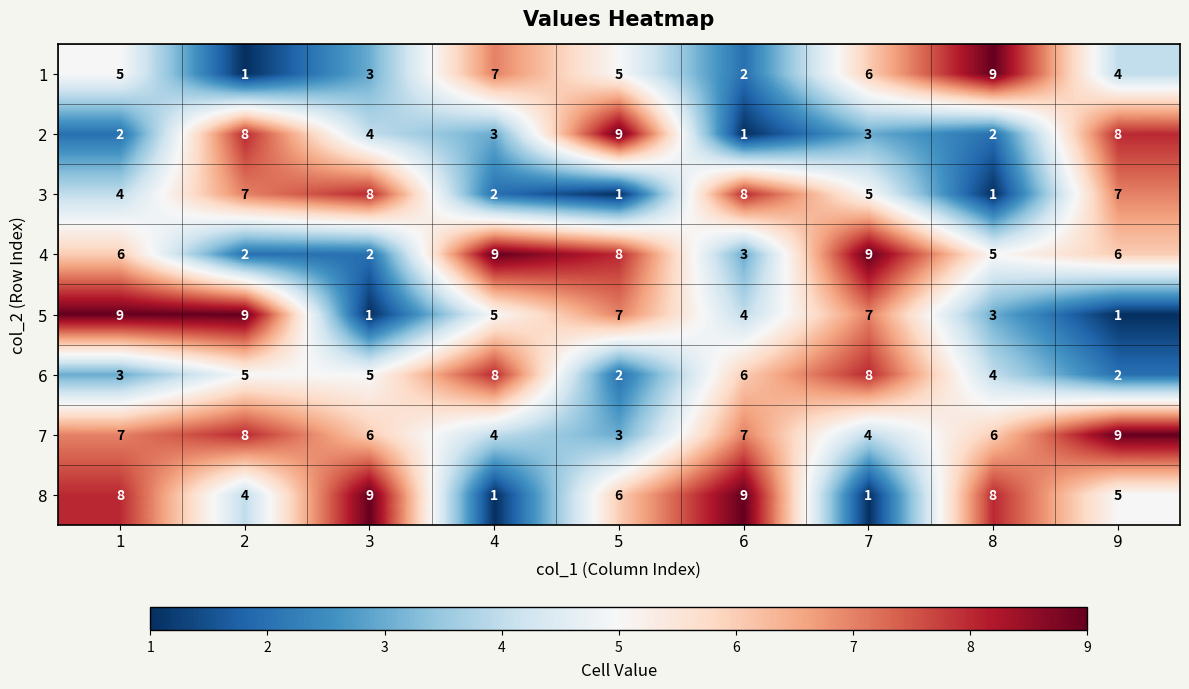

Which series changed the most between 4 and 9?

6